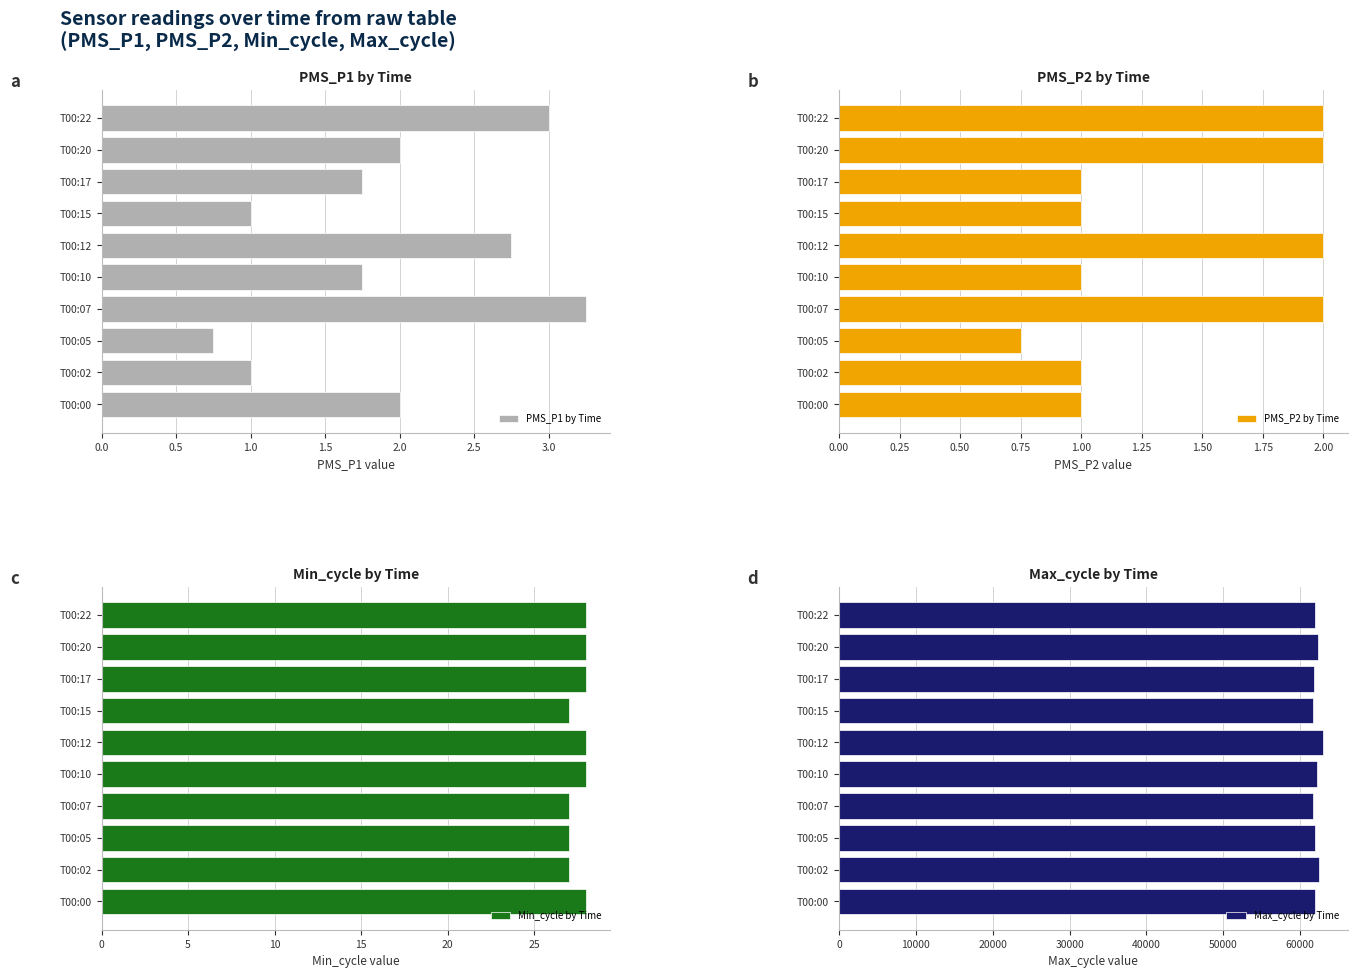

At which label does PMS_P1 by Time reach its minimum?

T00:05